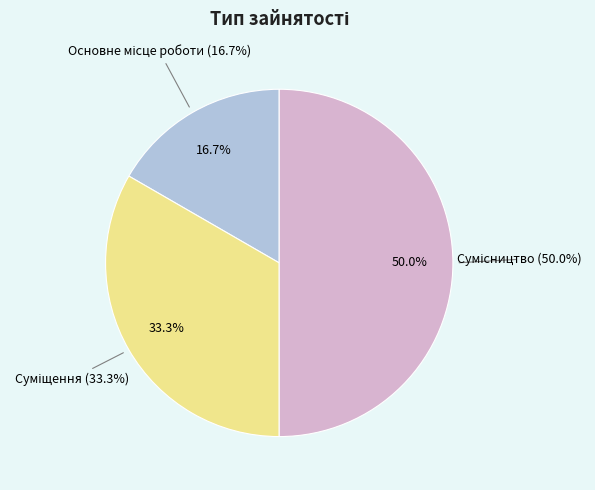

Rank the categories by value from lowest to highest.

Основне місце роботи, Суміщення, Сумісництво